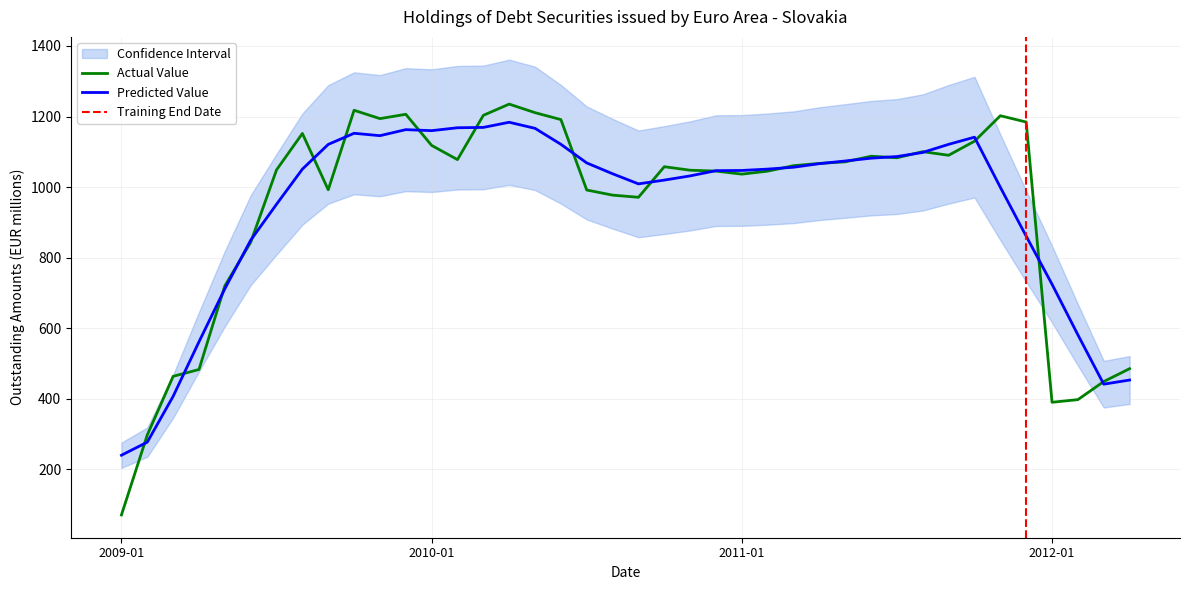

How many values are below 1060?

20